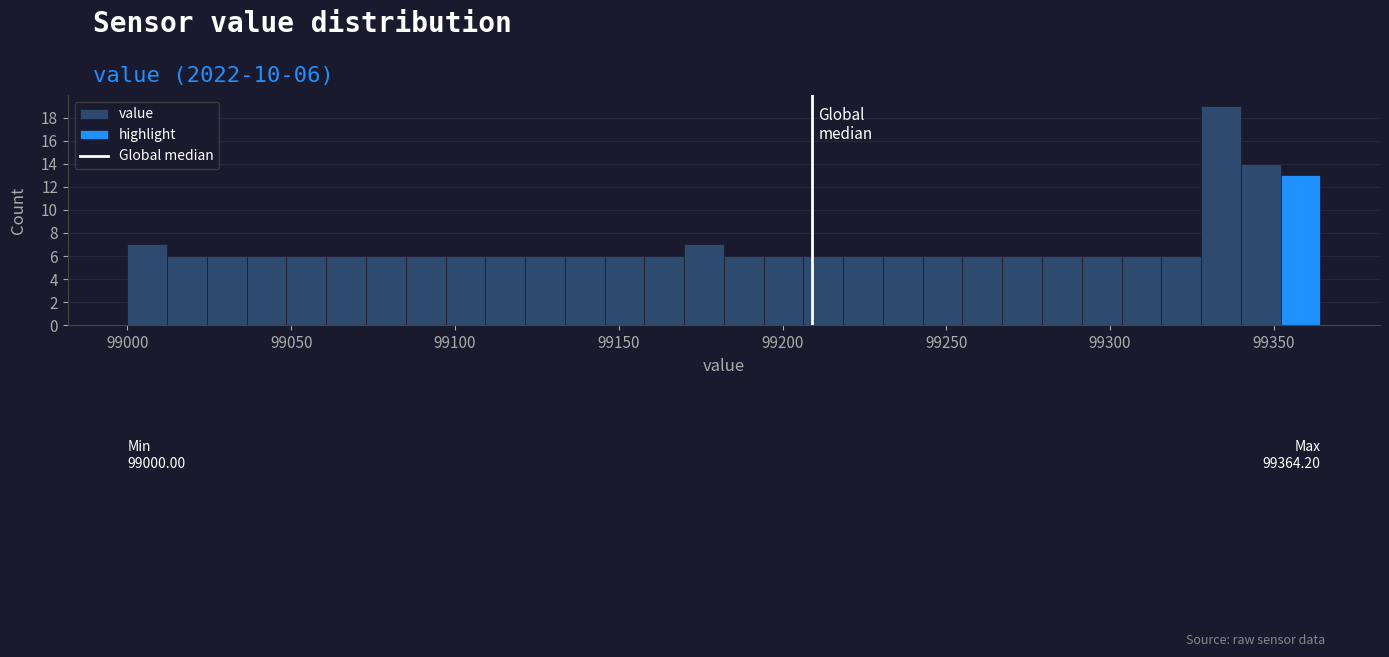

Read against the x-axis, roughly where is the centre of the tallest bar?

99335